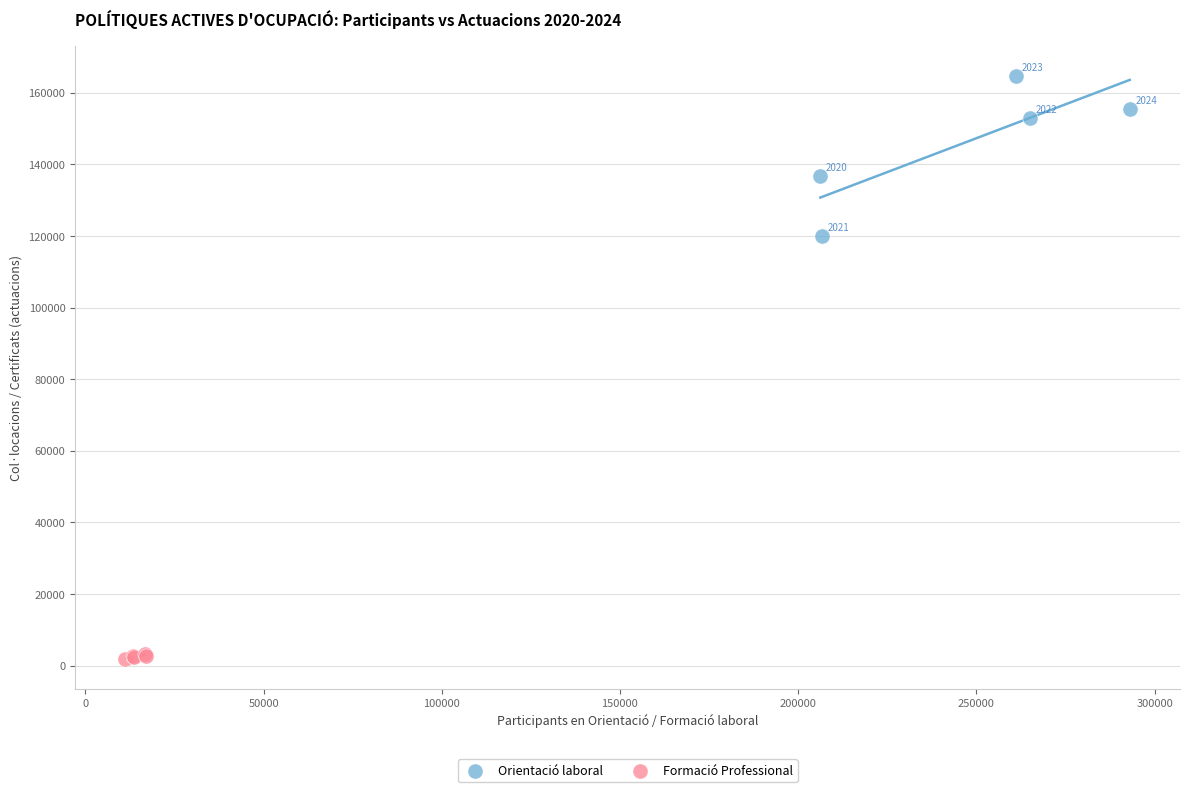

Which series contains the lowest Y value?

Formació Professional